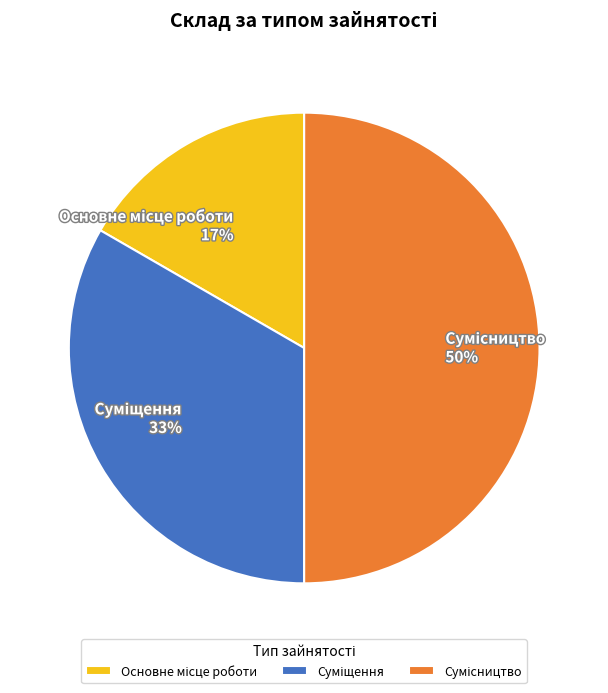

To the nearest percent, what is the average slice percentage?

33%